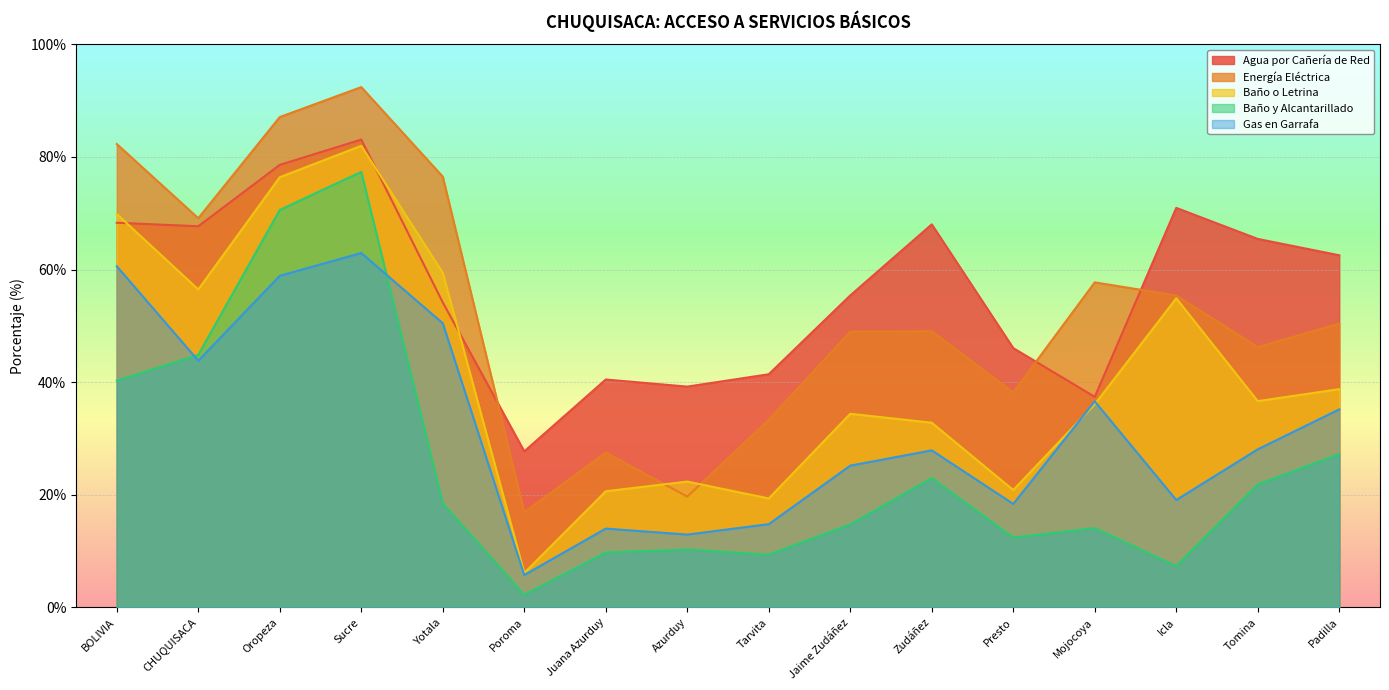

Is the value of Energía Eléctrica at Mojocoya greater than the value of Agua por Cañería de Red at Padilla?

No